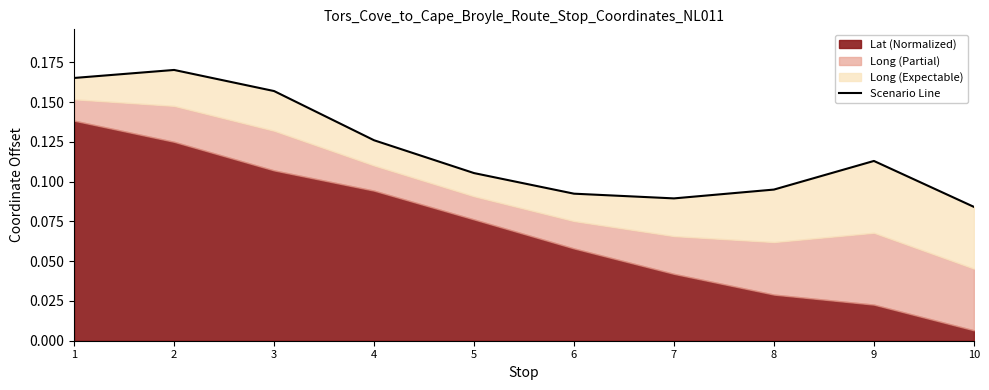

The value at 5 is 0.0. True or false?

False